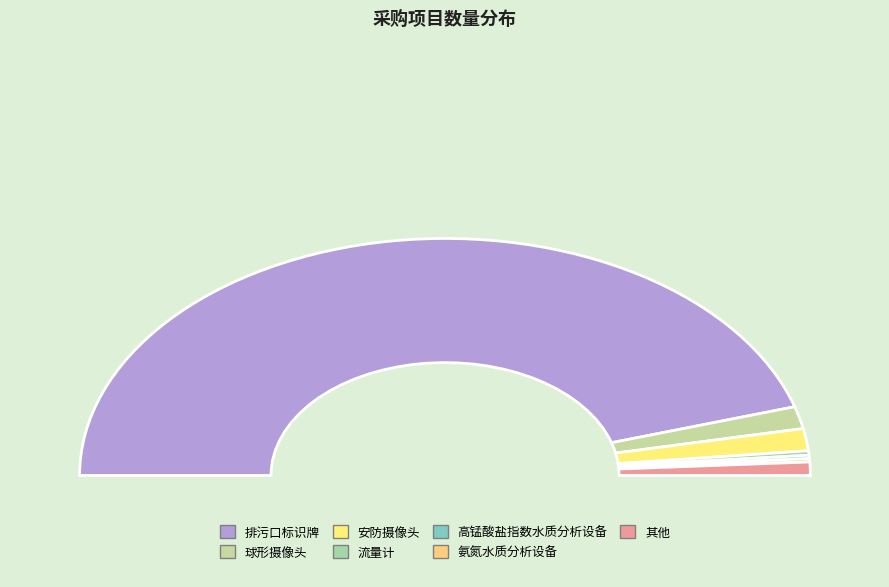

Does 排污口标识牌 account for over 50% of the chart?

Yes